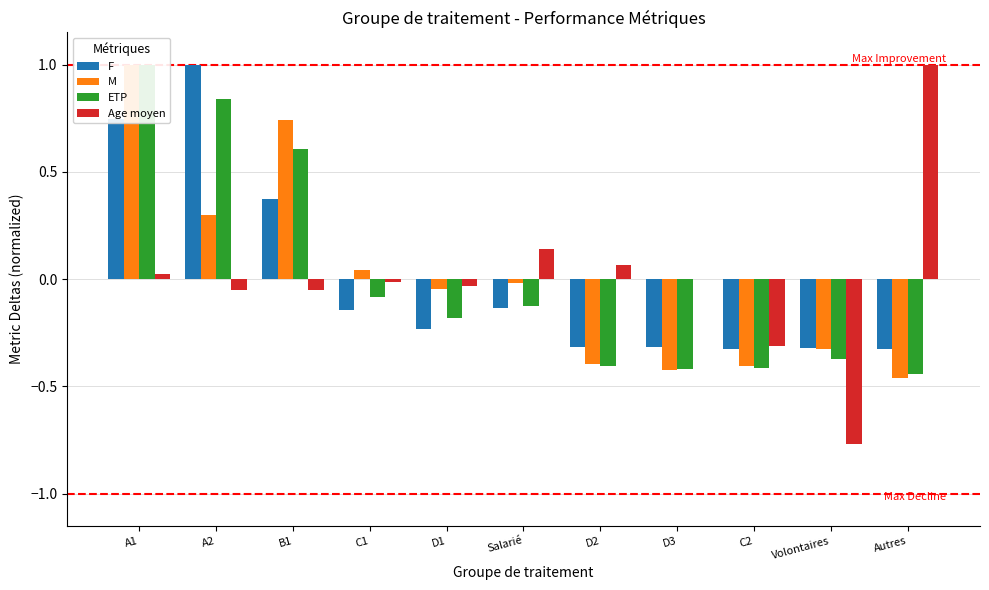

Reading left to right, what are all the values shown in this chart?

F: 0.7	1.0	0.4	-0.1	-0.2	-0.1	-0.3	-0.3	-0.3	-0.3	-0.3
M: 1.0	0.3	0.7	0.0	-0.0	-0.0	-0.4	-0.4	-0.4	-0.3	-0.5
ETP: 1.0	0.8	0.6	-0.1	-0.2	-0.1	-0.4	-0.4	-0.4	-0.4	-0.4
Age moyen: 0.0	-0.1	-0.1	-0.0	-0.0	0.1	0.1	-0.0	-0.3	-0.8	1.0